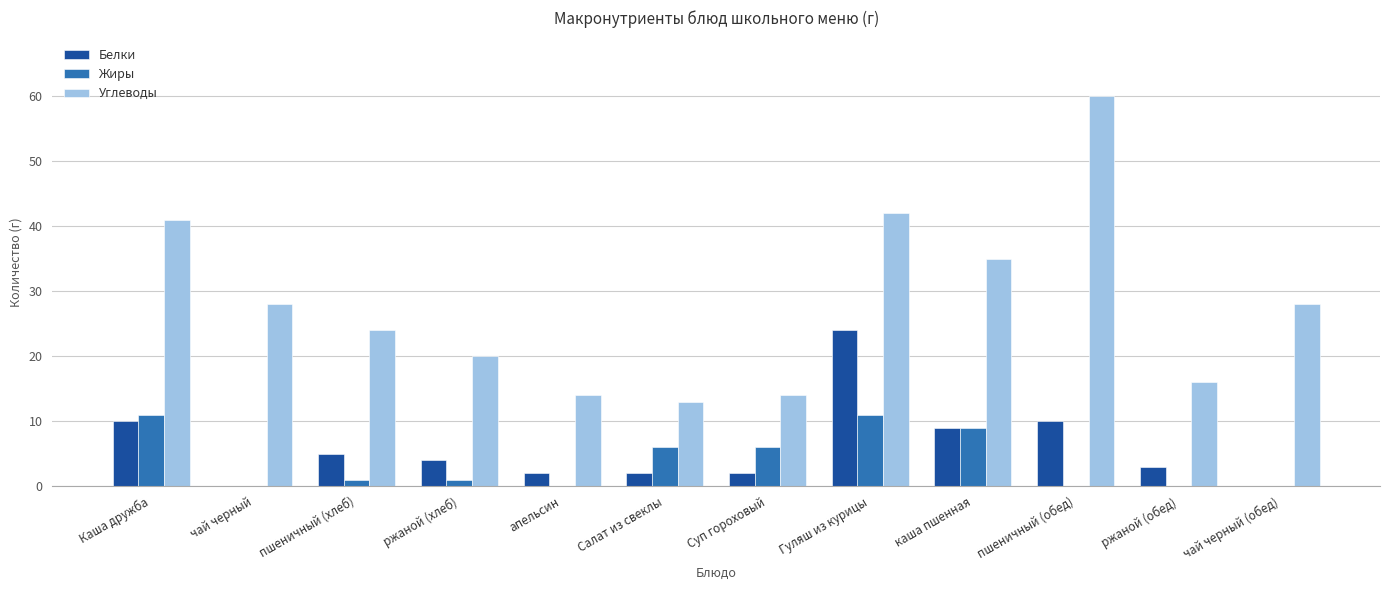

What value does the Белки series have at пшеничный (хлеб), to the nearest 5?

5